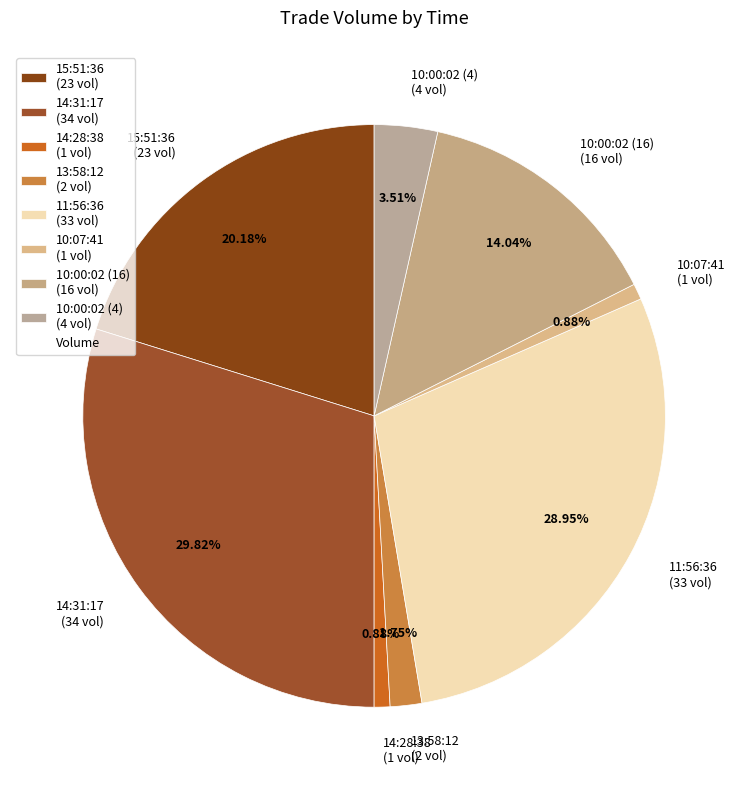

Is 10:07:41 the majority of the pie?

No